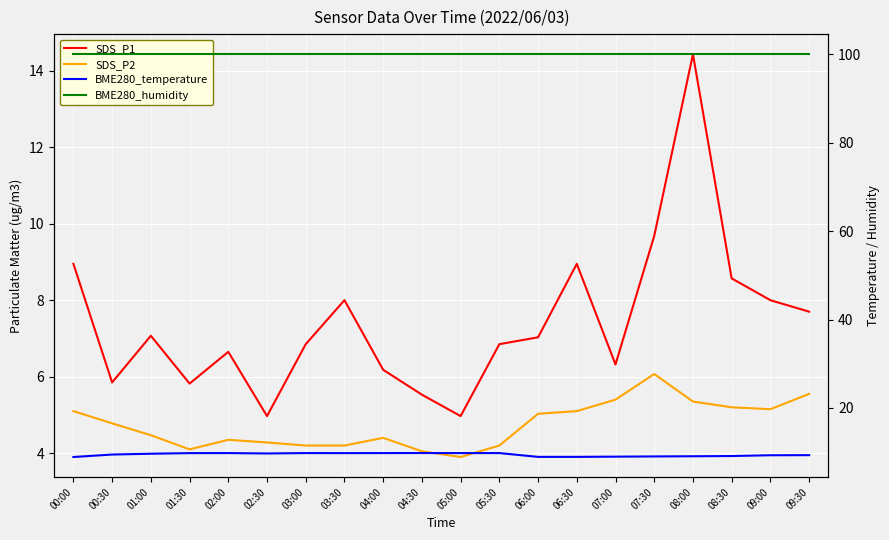

How many lines are shown in the chart?

4